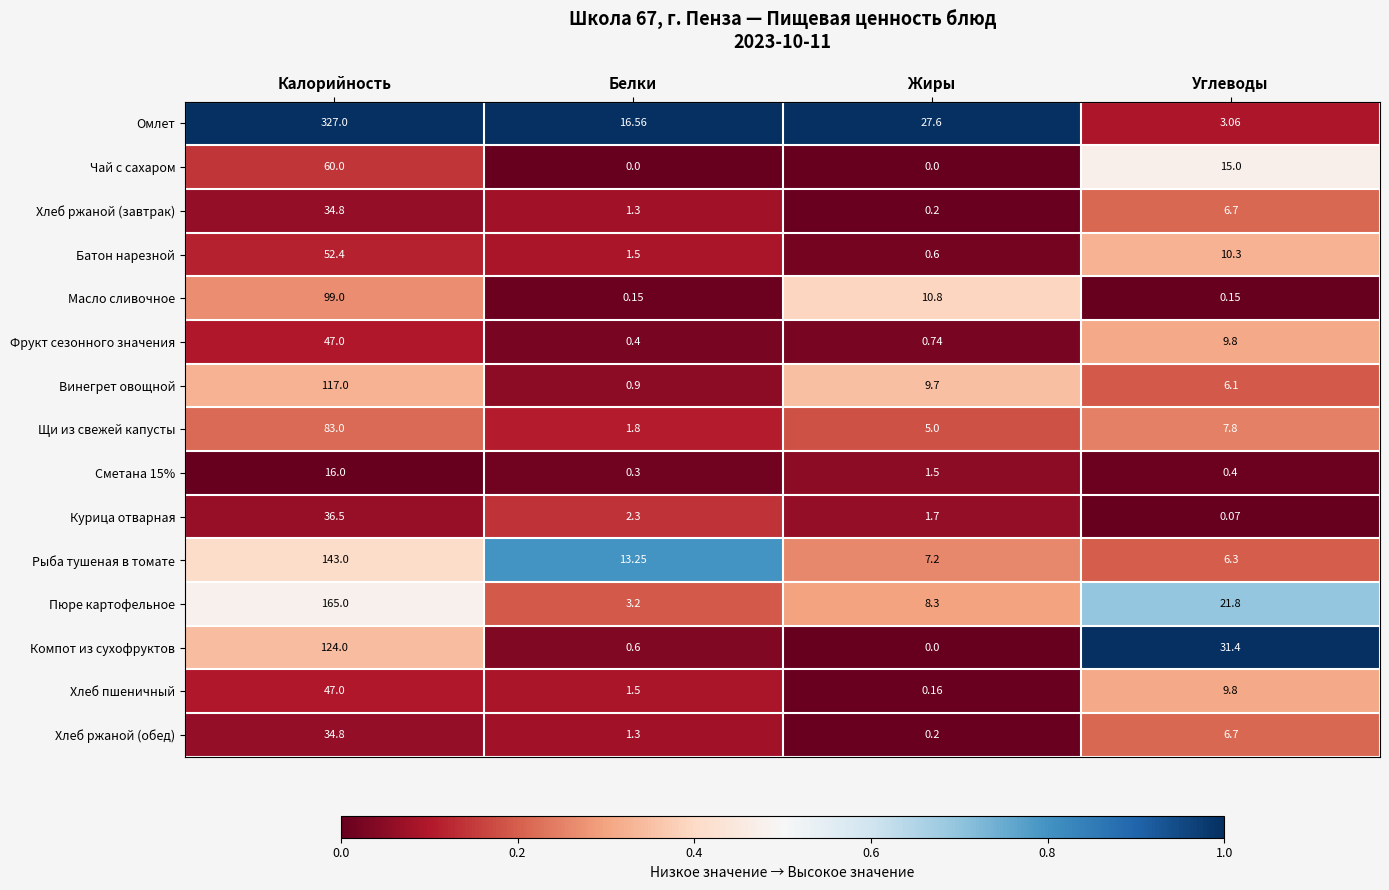

Is the value of Чай с сахаром at Углеводы greater than the value of Фрукт сезонного значения at Белки?

Yes